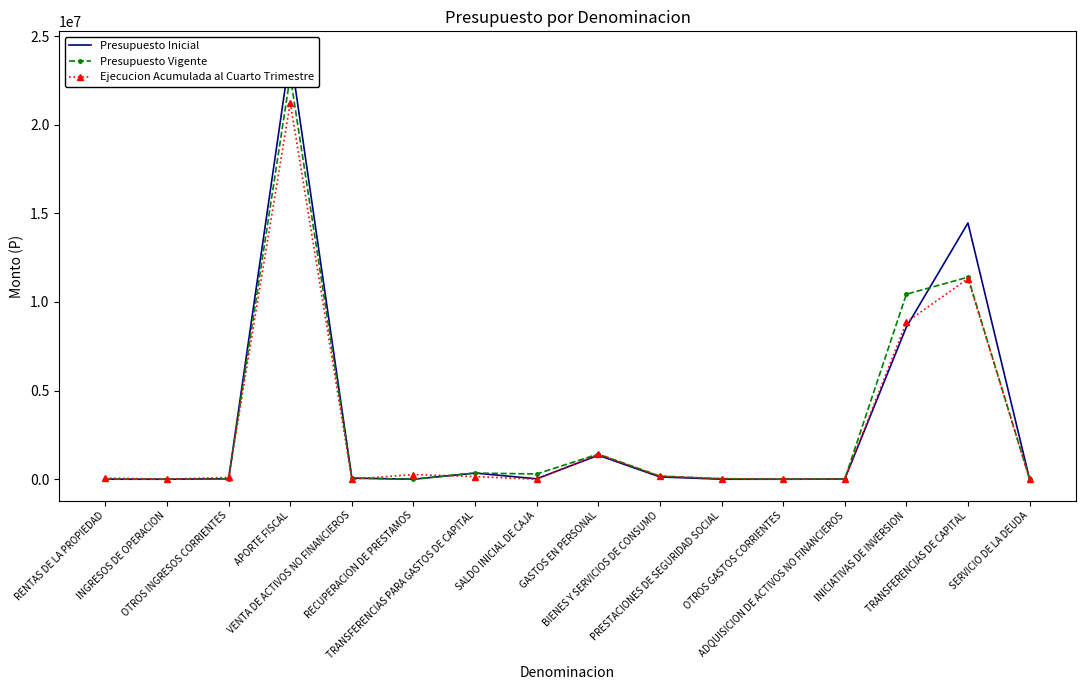

Count the number of data series in this chart.

3